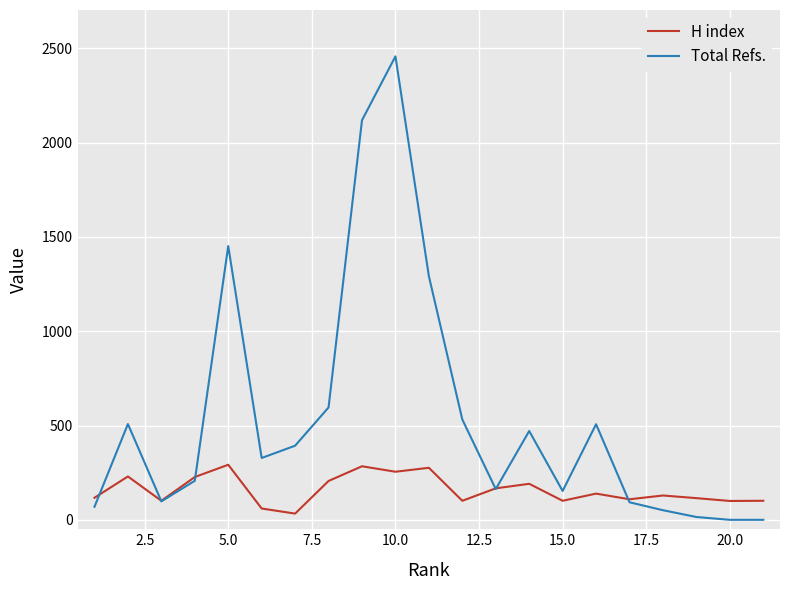

Rank the series by their maximum value, from lowest to highest.

H index, Total Refs.